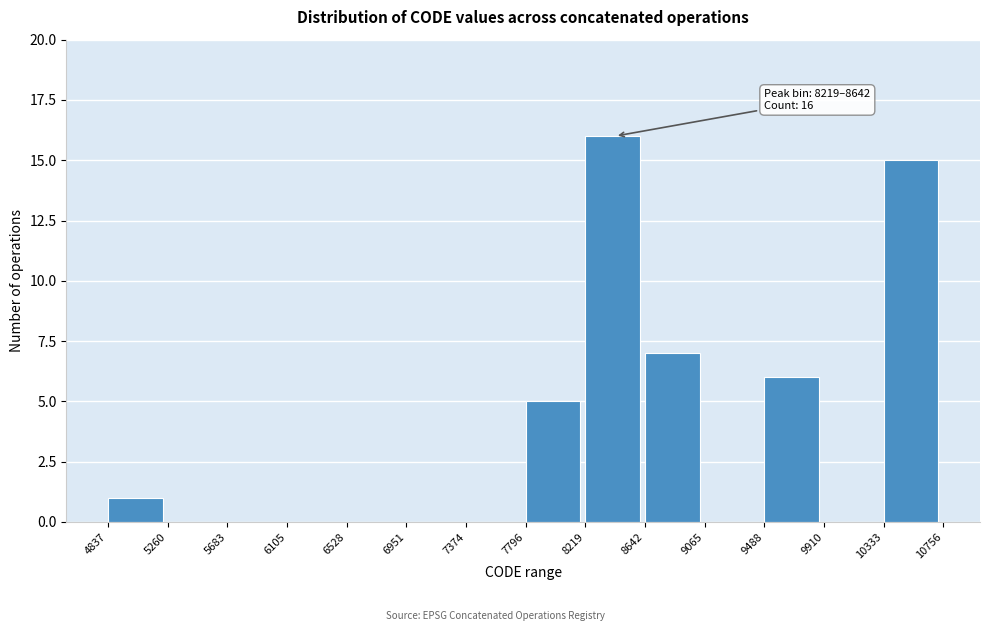

Which range on the x-axis has the tallest bar?

8219 to 8642